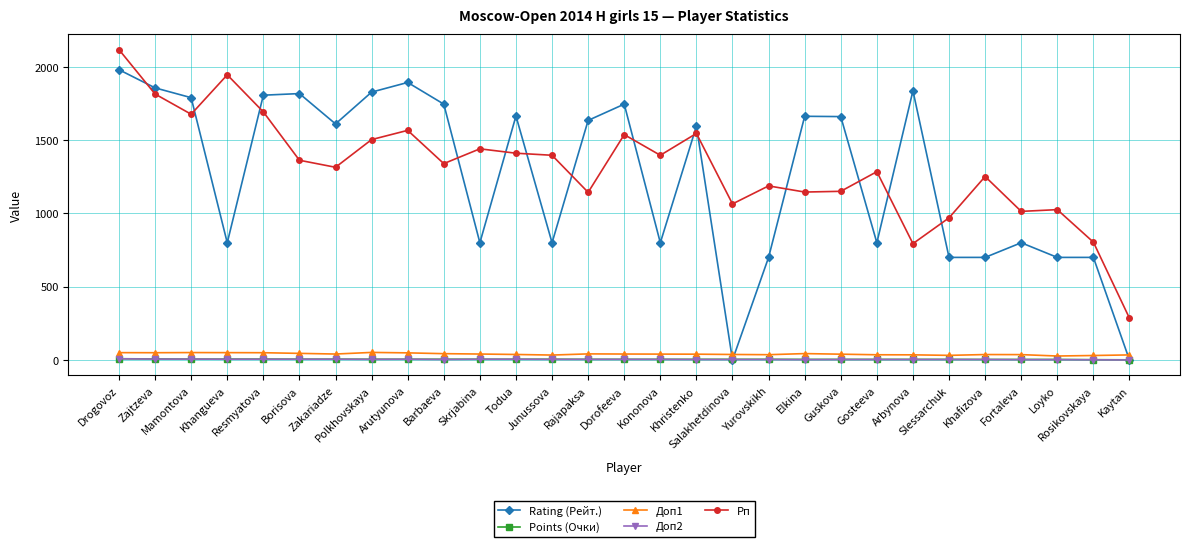

Which series has the largest total across all categories?

Рп